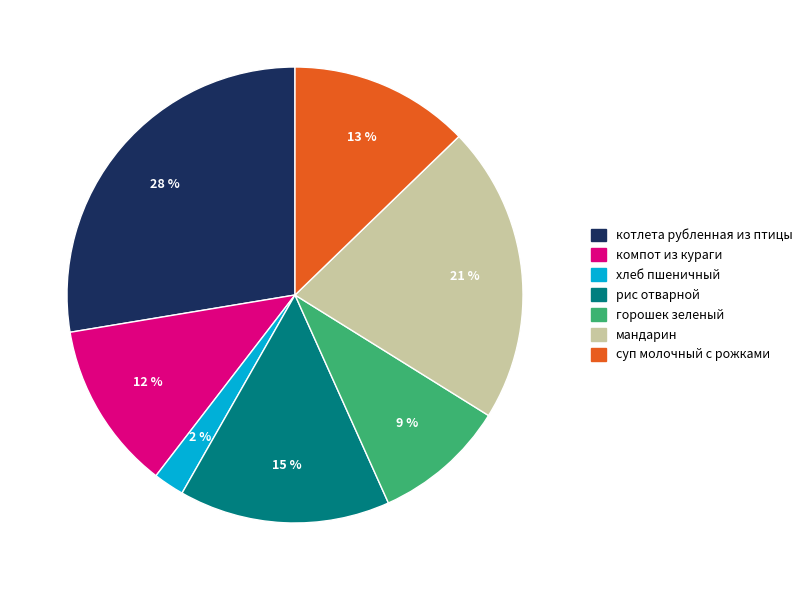

Combined, do компот из кураги and мандарин account for over 50%?

No